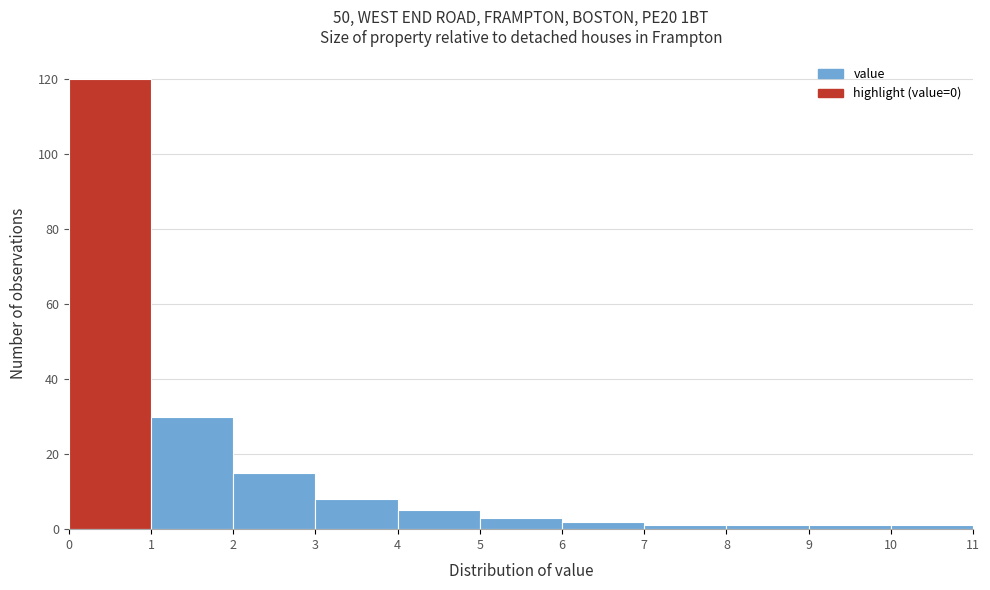

Over which range of the x-axis is the bar tallest?

0 to 1